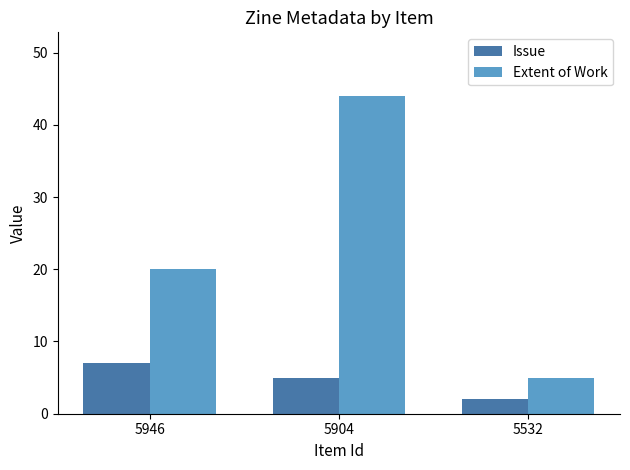

Count the Issue values in the range 2 to 7.

3